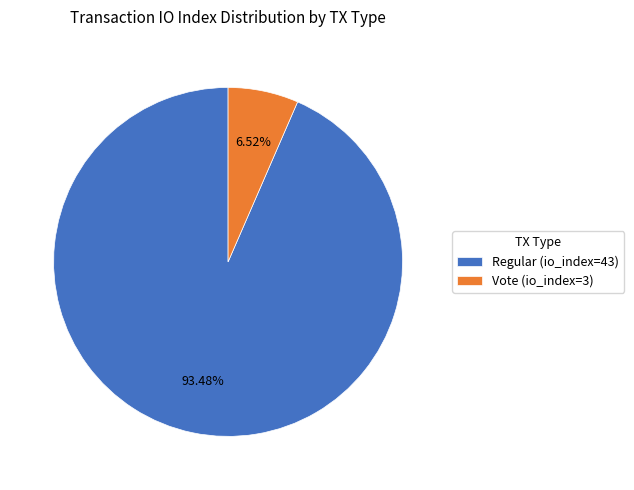

What percentage is NOT represented by Vote (io_index=3)?

93.5%